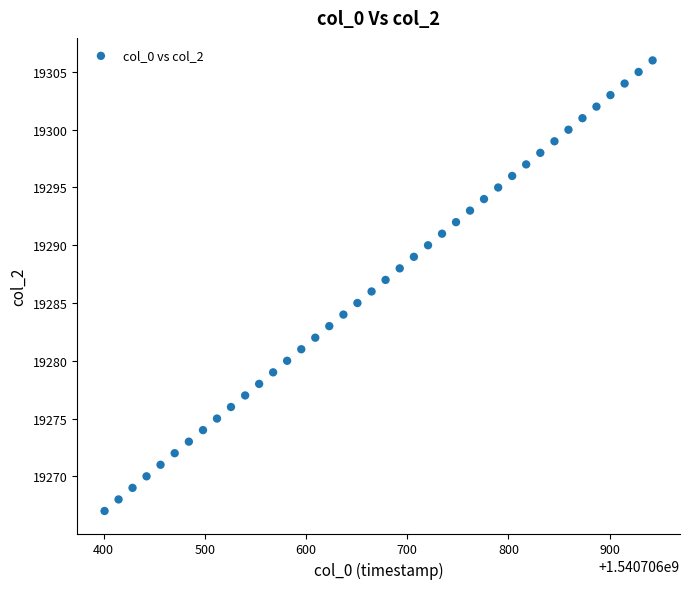

What is the range of Y values (max minus min)?

39